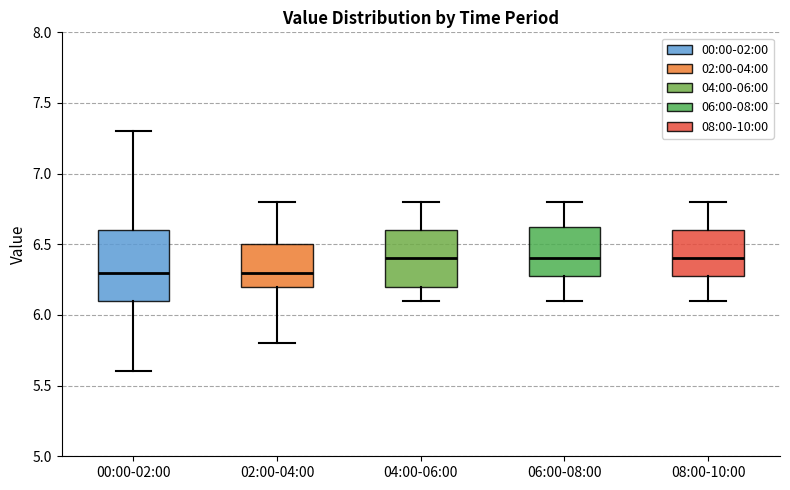

Reading left to right, transcribe this box plot: for each box, give where its median line is, the range the box spans, and where its two whiskers end, as read against the y-axis. The values are not printed on the chart, so give them approximately, as read against the axis.

00:00-02:00: median 6.30, box 6.10 to 6.60, whiskers 5.60 to 7.30
02:00-04:00: median 6.30, box 6.20 to 6.50, whiskers 5.80 to 6.80
04:00-06:00: median 6.40, box 6.20 to 6.60, whiskers 6.10 to 6.80
06:00-08:00: median 6.40, box 6.30 to 6.65, whiskers 6.10 to 6.80
08:00-10:00: median 6.40, box 6.30 to 6.60, whiskers 6.10 to 6.80